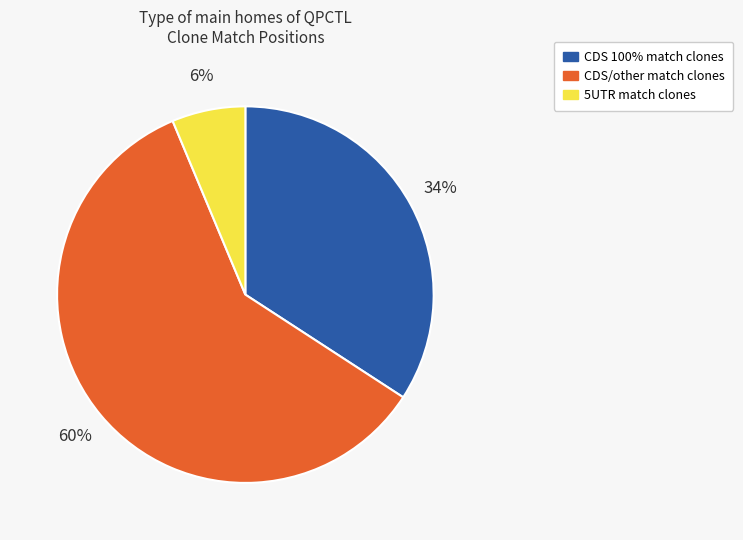

Rank the categories by value from lowest to highest.

5UTR match clones, CDS 100% match clones, CDS/other match clones